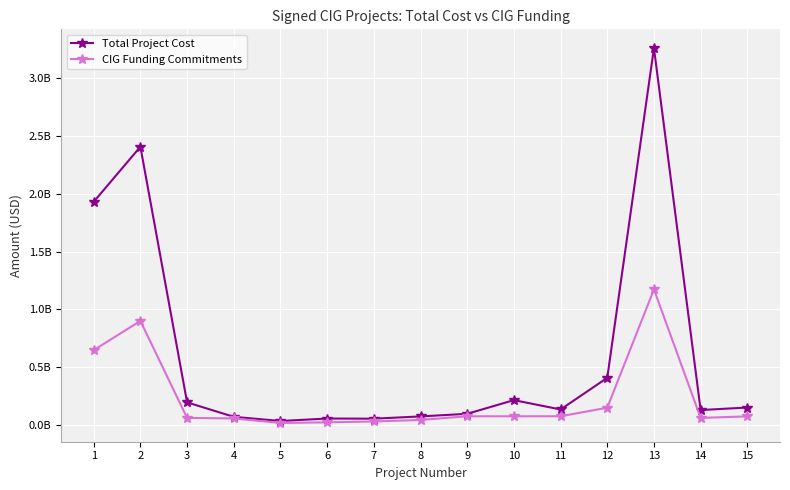

Is this an area chart (filled region under the line)?

No